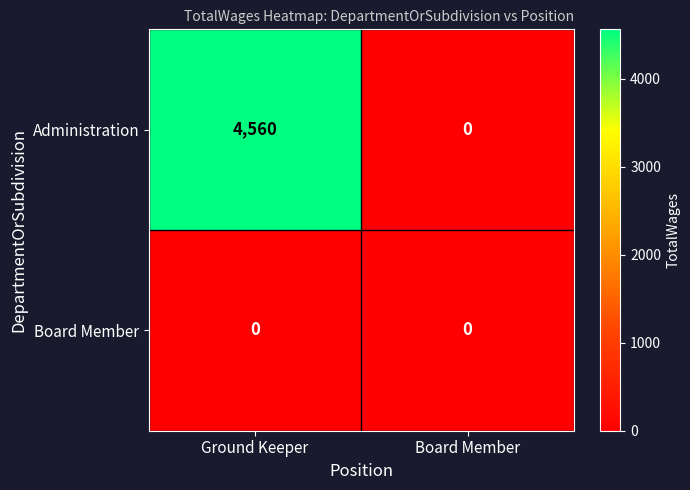

Reading left to right, what are all the values shown in this chart?

Administration: Ground Keeper=4560	Board Member=0
Board Member: Ground Keeper=0	Board Member=0